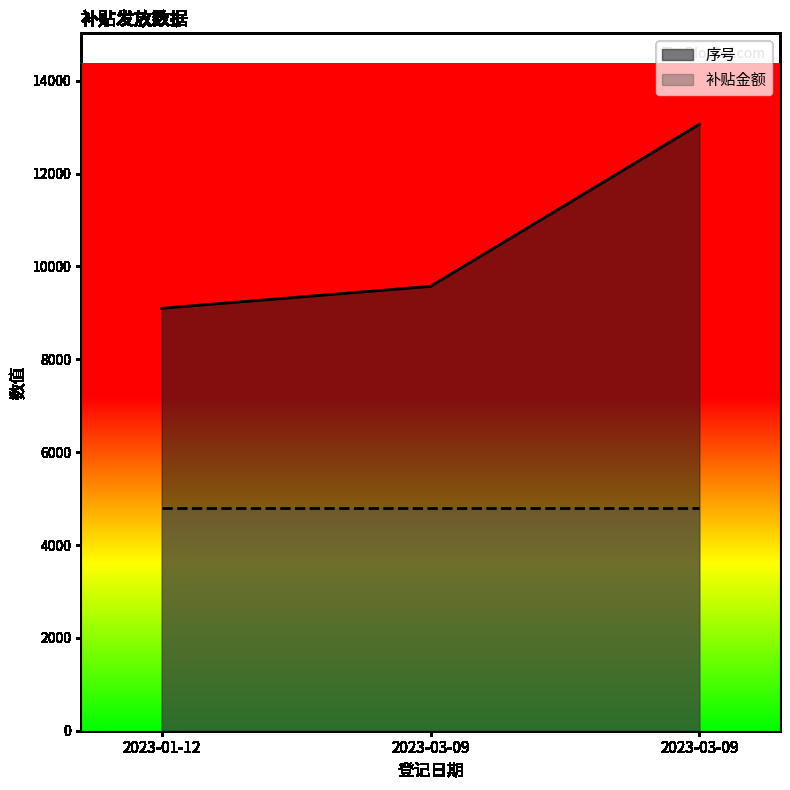

Count the values in the range 9099 to 13062.

3